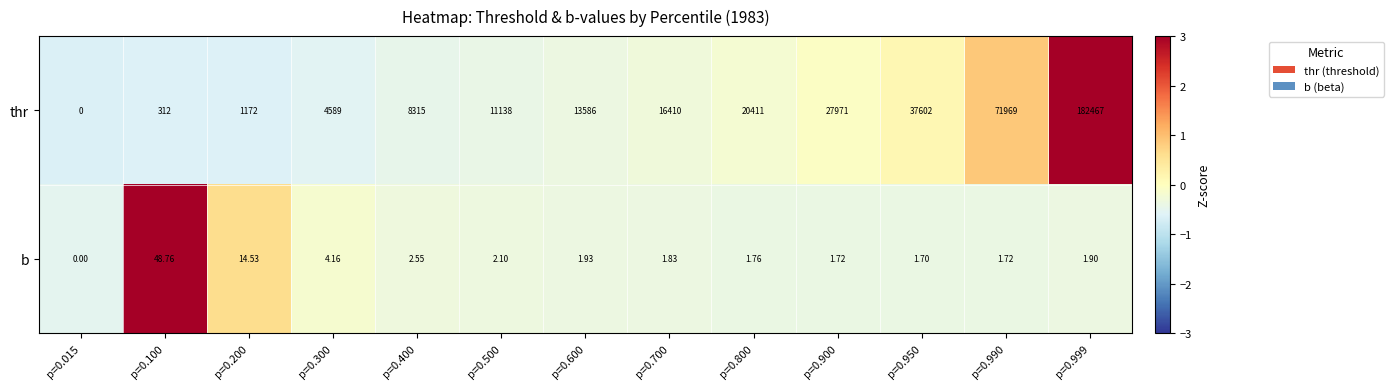

What is the total value across all series at p=0.999?

182468.9